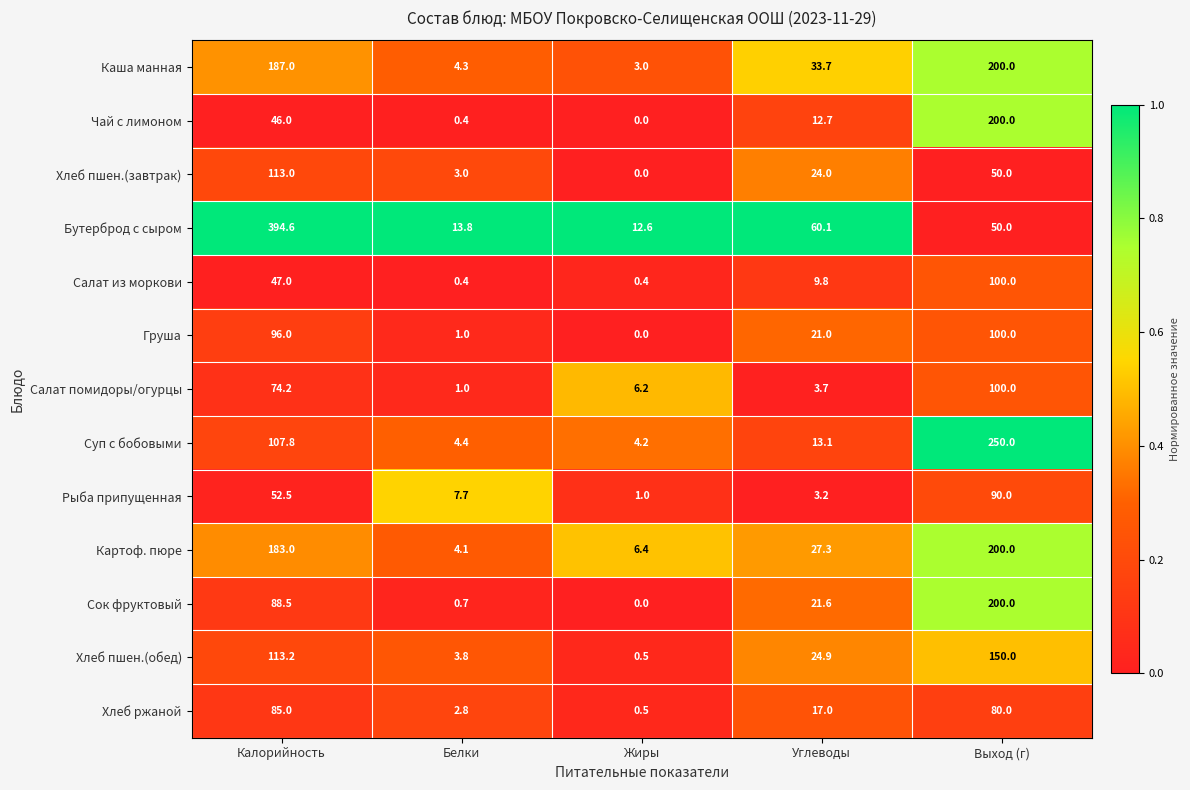

At which label does Хлеб ржаной reach its peak?

Калорийность